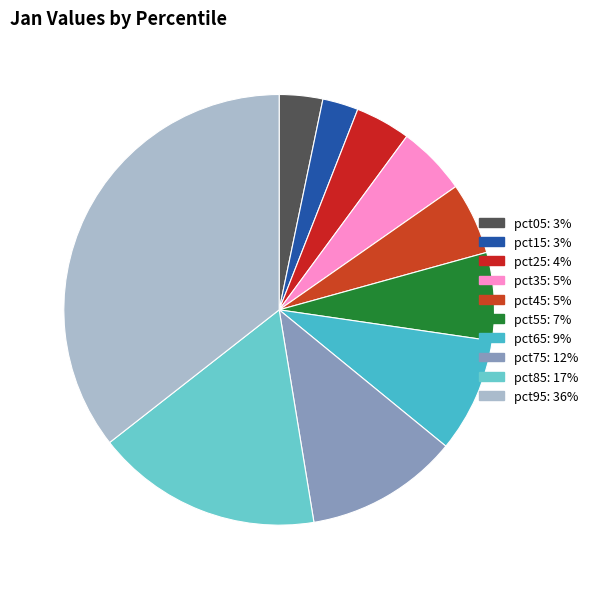

How many segments does this pie chart have?

10